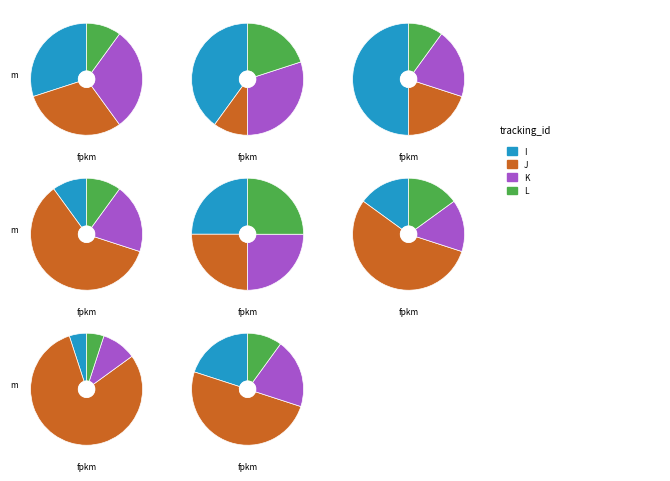

Is it true that J is 30% of the pie?

True